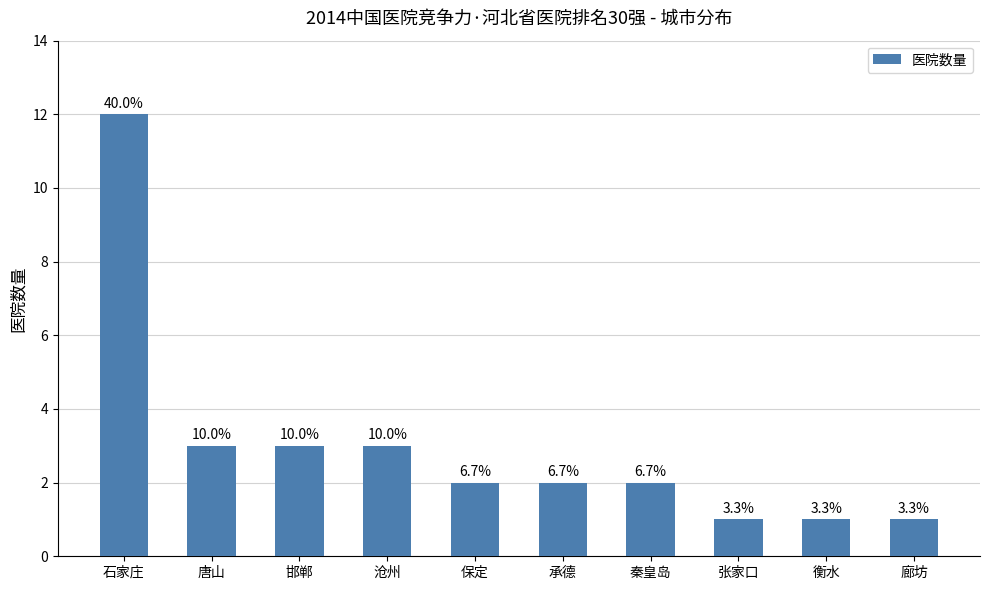

What is the greatest value displayed?

12